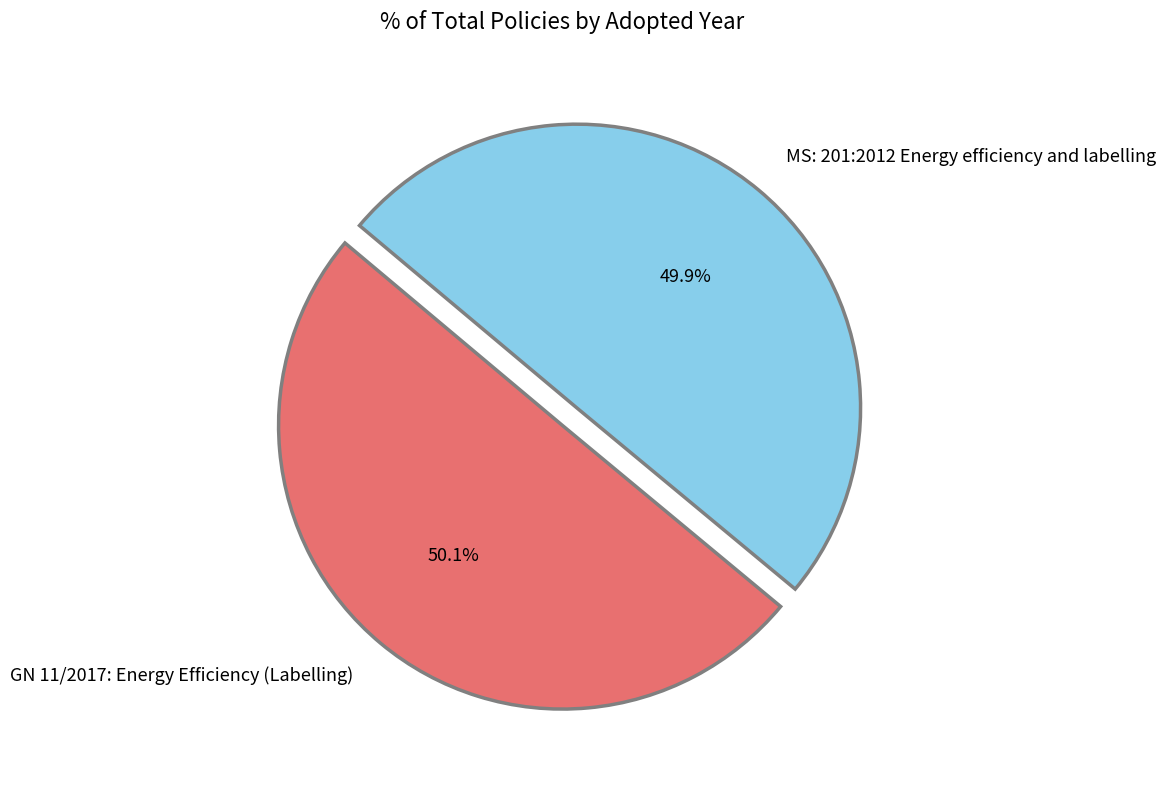

Do MS: 201:2012 Energy efficiency and labelling and GN 11/2017: Energy Efficiency (Labelling) together represent more than half of the pie?

Yes